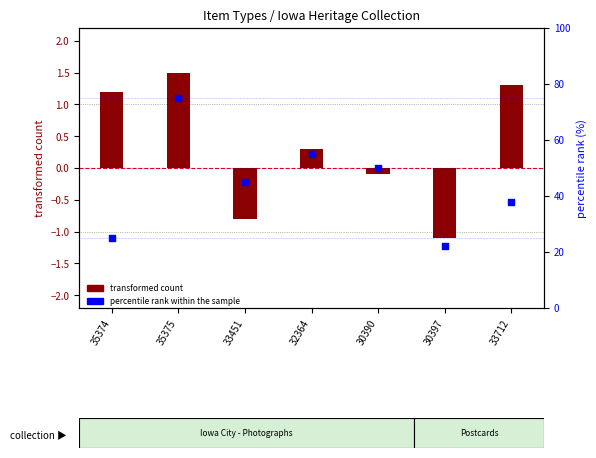

At how many categories does at least one series exceed 1?

7